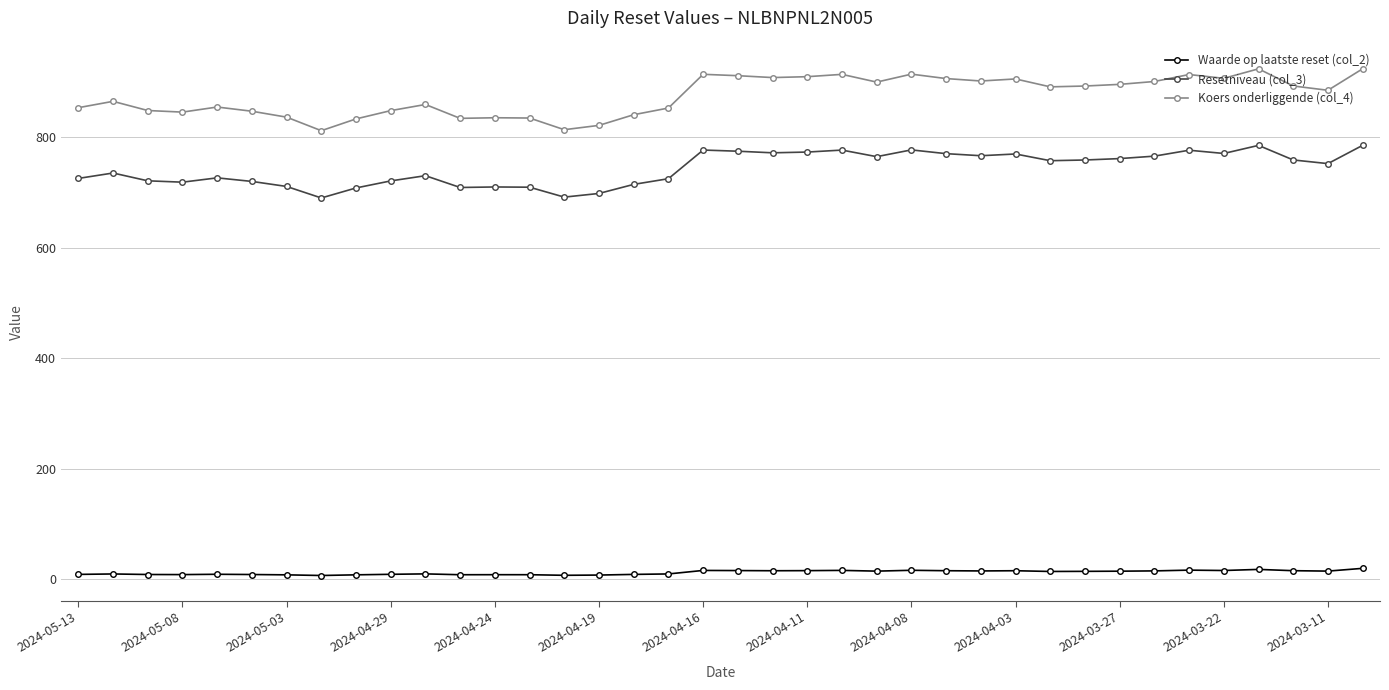

Rank the series by their maximum value, from highest to lowest.

Koers onderliggende (col_4), Resetniveau (col_3), Waarde op laatste reset (col_2)